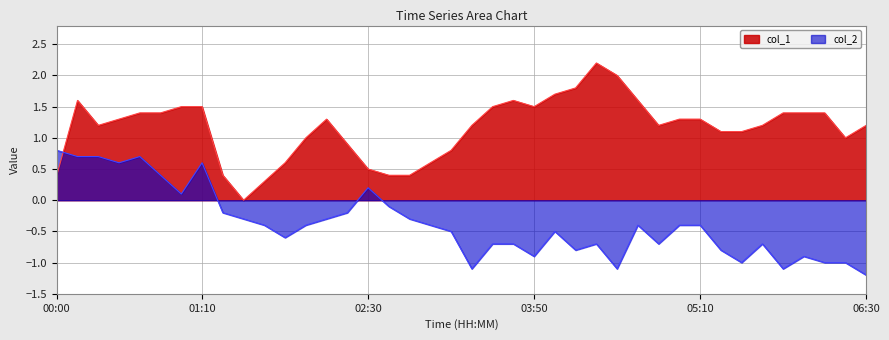

What is the difference between the maximum and minimum values in the col_1 series?

2.2